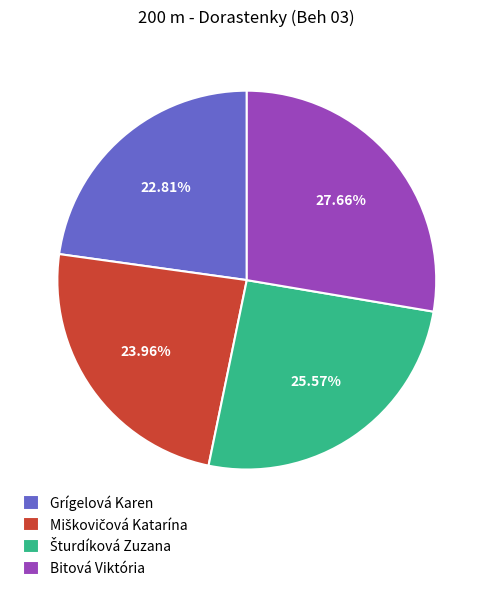

Between Bitová Viktória and Grígelová Karen, which is larger?

Bitová Viktória